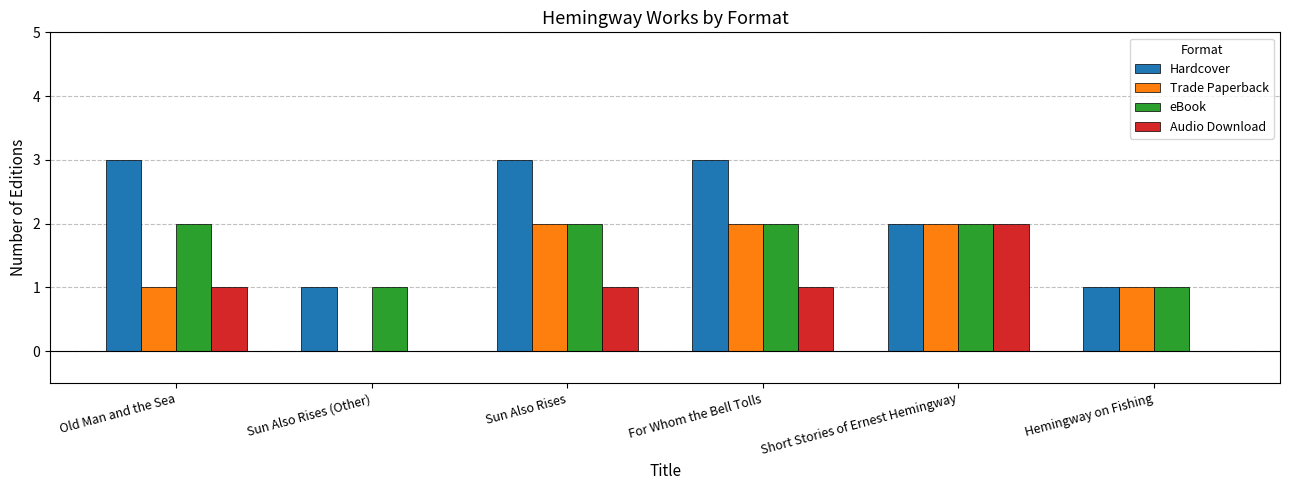

What are all the series names shown in the legend?

Hardcover, Trade Paperback, eBook, Audio Download